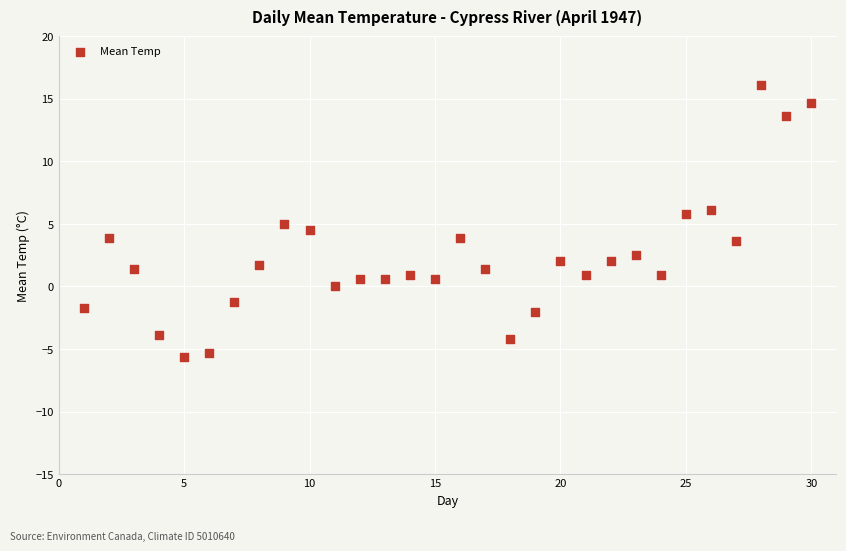

What is the range of Y values (max minus min)?

21.7